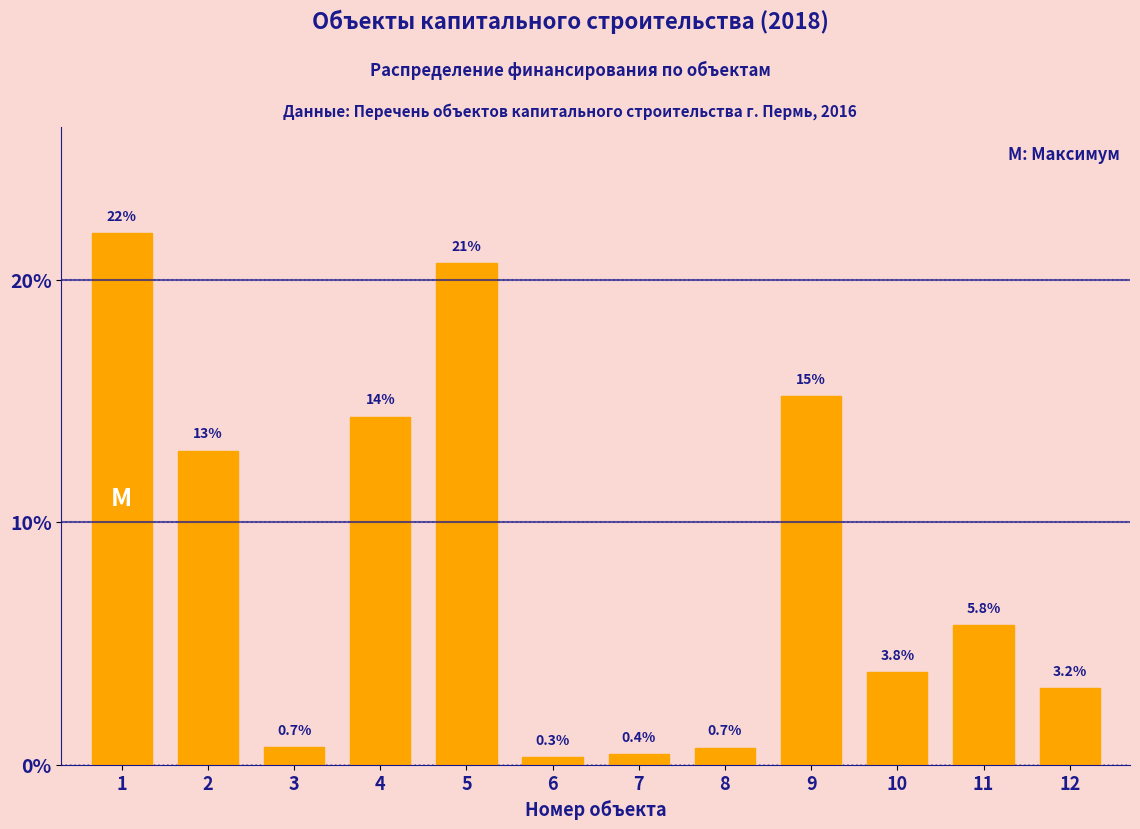

Reading left to right, list all the values displayed in this chart.

21.9	13.0	0.7	14.4	20.7	0.3	0.4	0.7	15.2	3.8	5.8	3.2